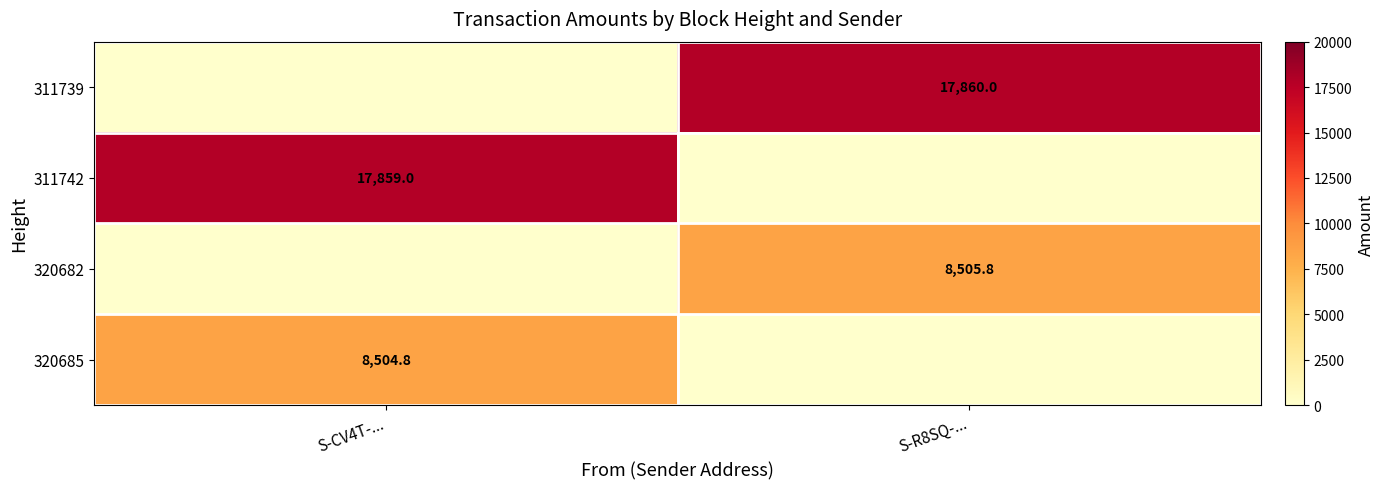

The value of 311742 at S-CV4T-... is 17859.0. True or false?

True